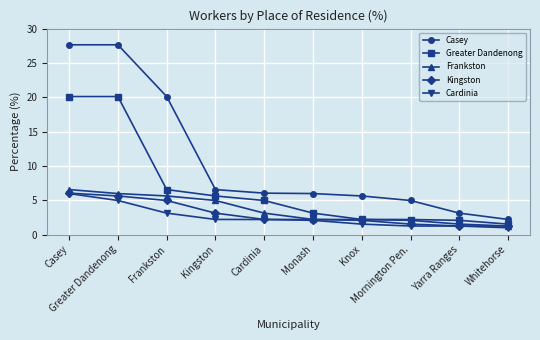

What is the minimum value shown in the chart?

1.0